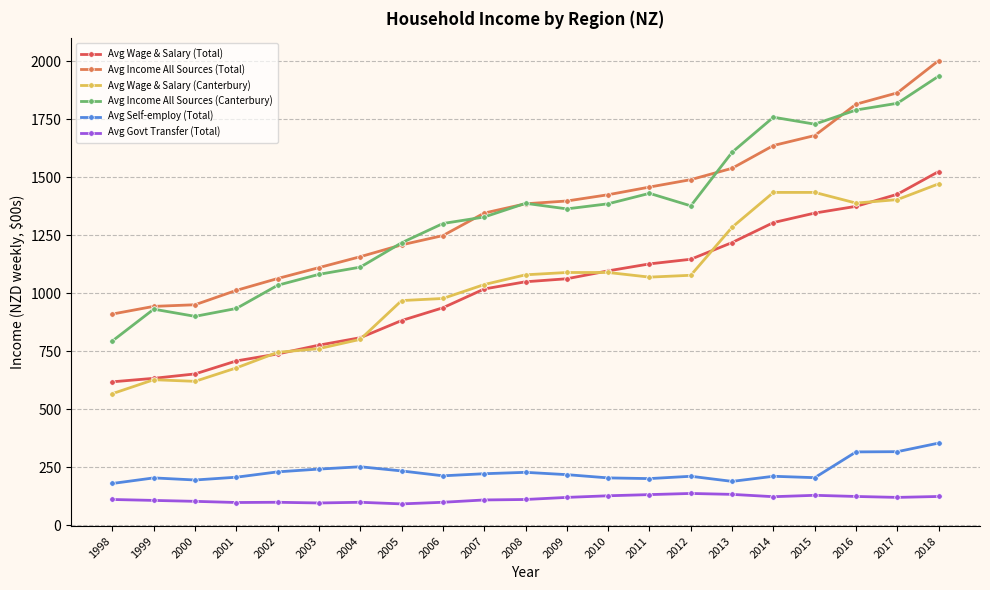

Rank the series by their maximum value, from highest to lowest.

Avg Income All Sources (Total), Avg Income All Sources (Canterbury), Avg Wage & Salary (Total), Avg Wage & Salary (Canterbury), Avg Self-employ (Total), Avg Govt Transfer (Total)